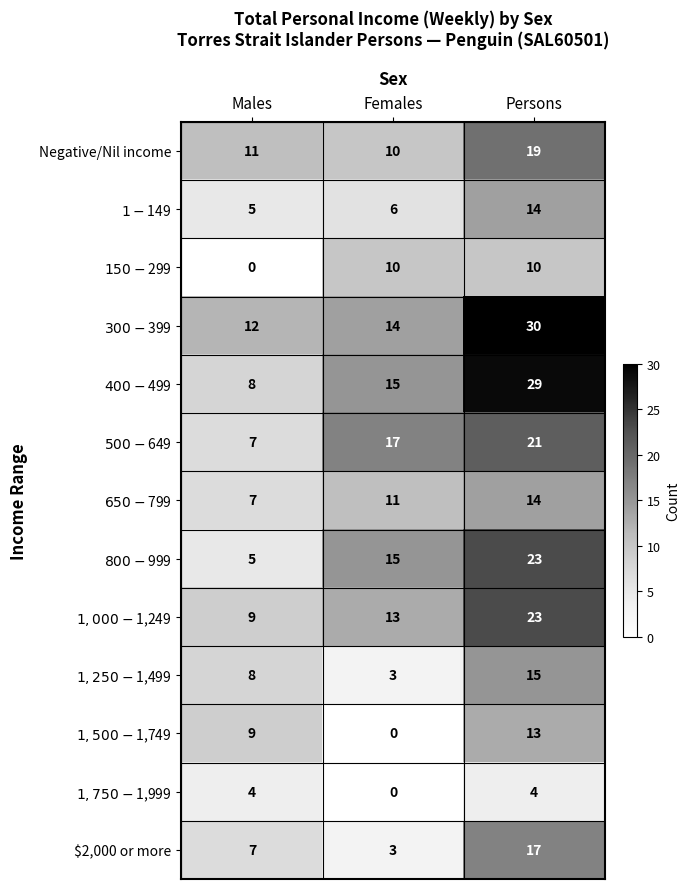

What is the difference between the highest and lowest values at Females?

17